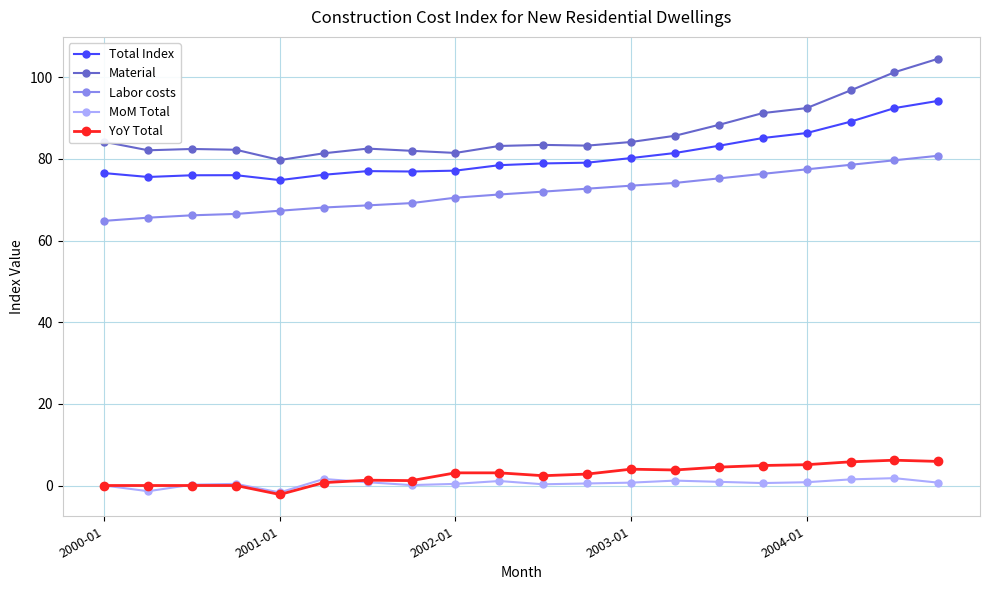

Which series has the largest total across all categories?

Material